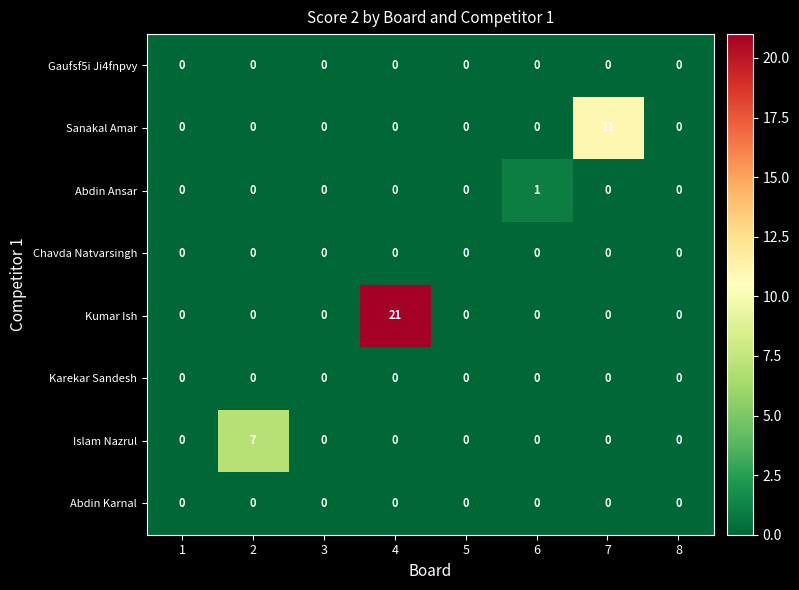

What is the total value across all series at 4?

21